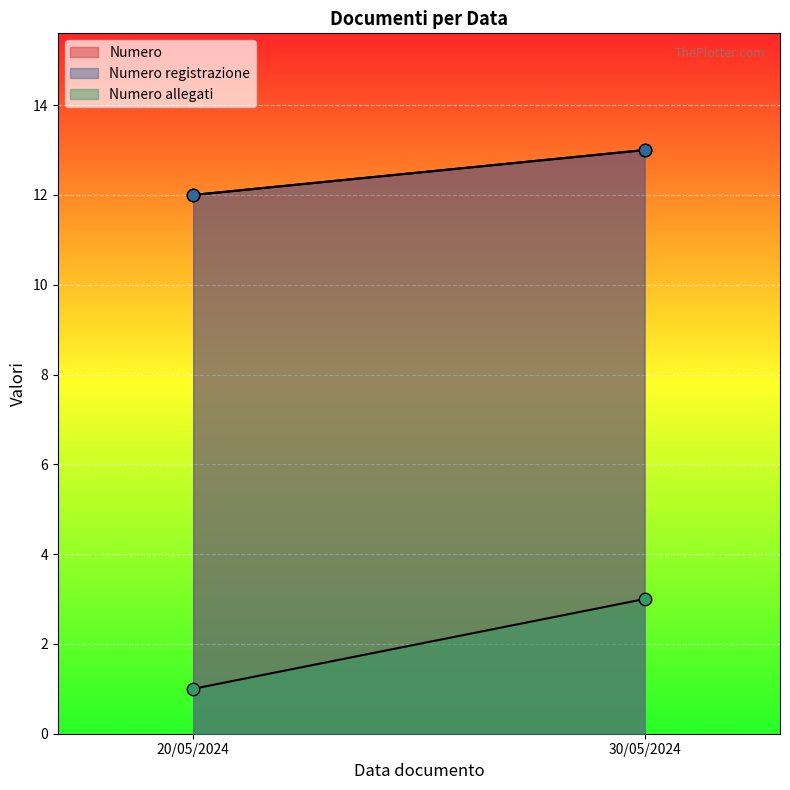

Which series contains the lowest Y value?

Numero allegati